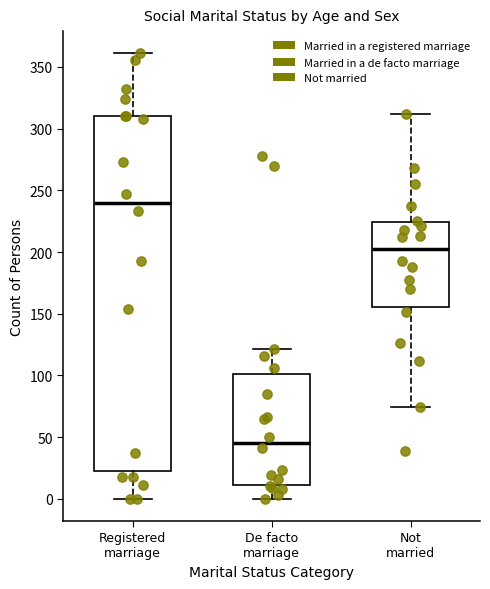

Which box's median line is the lowest?

De facto marriage